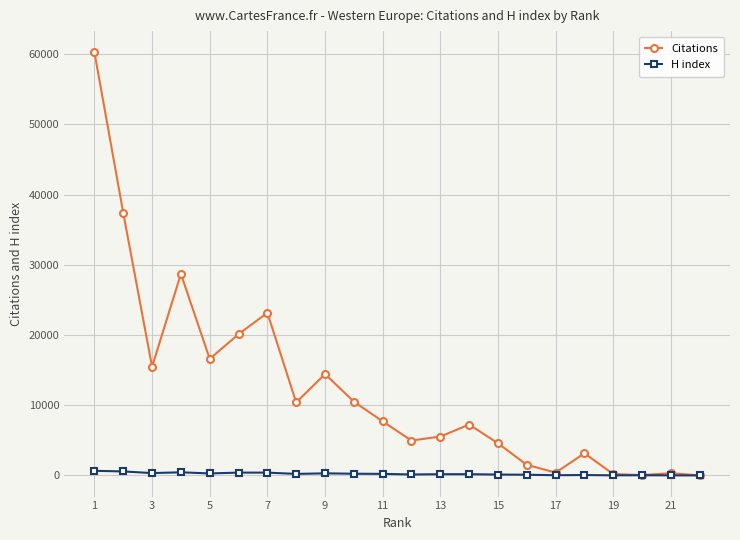

List the series in order of their overall mean, lowest first.

H index, Citations